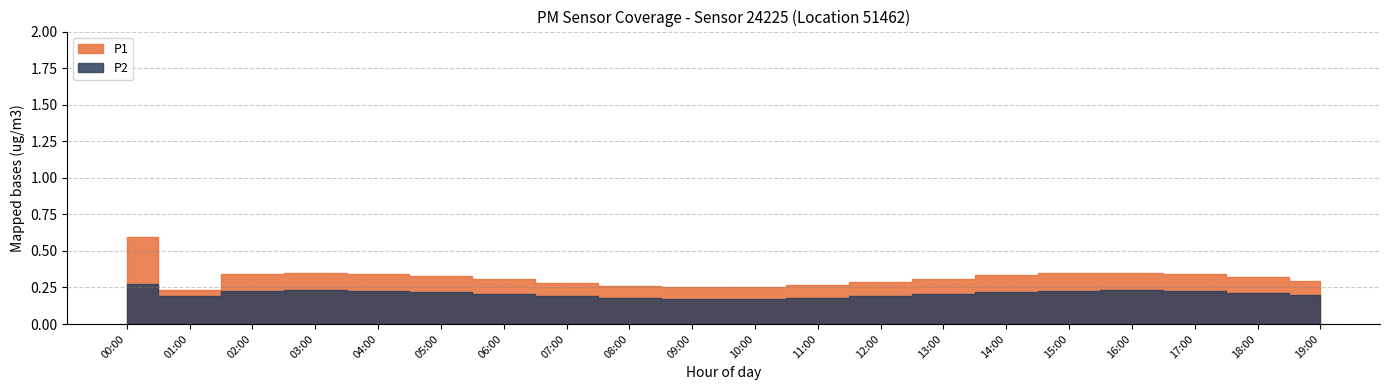

True or false: P2 and P1 intersect in this chart.

False